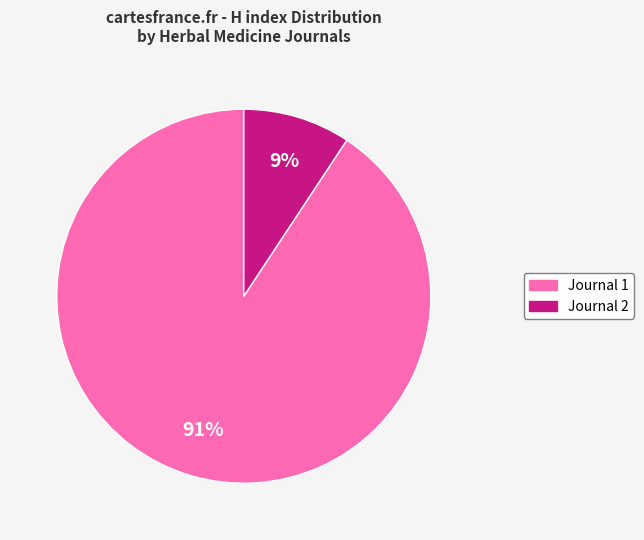

Does any single category account for the majority?

Yes